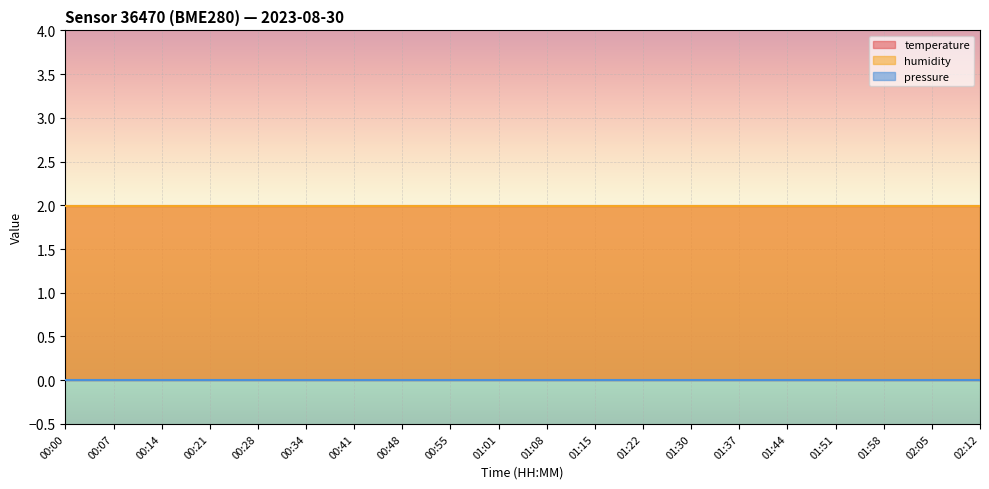

What is the greatest value displayed?

2.0